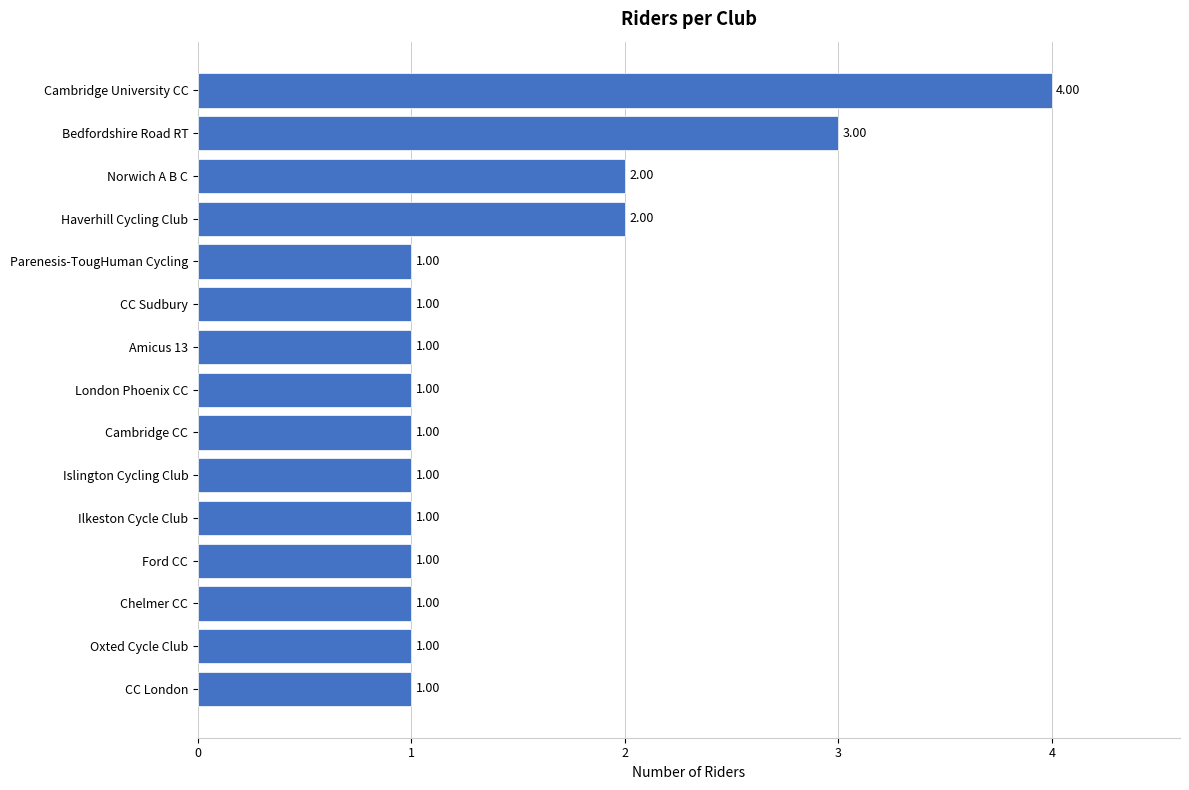

What is the sum of all values?

22